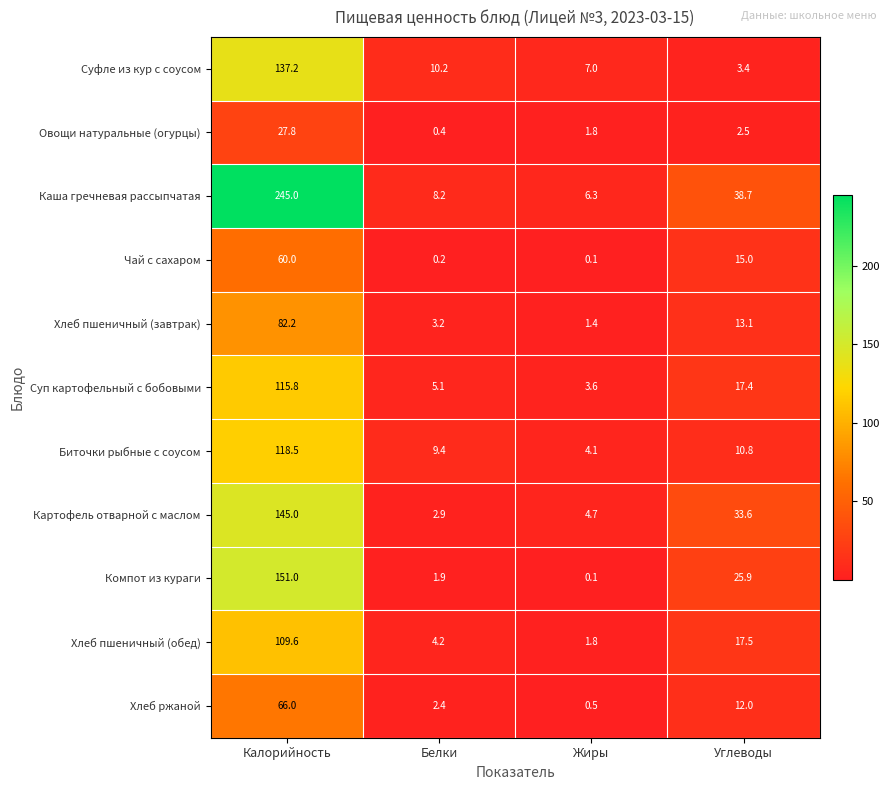

At which label is Суп картофельный с бобовыми closest to 59?

Углеводы